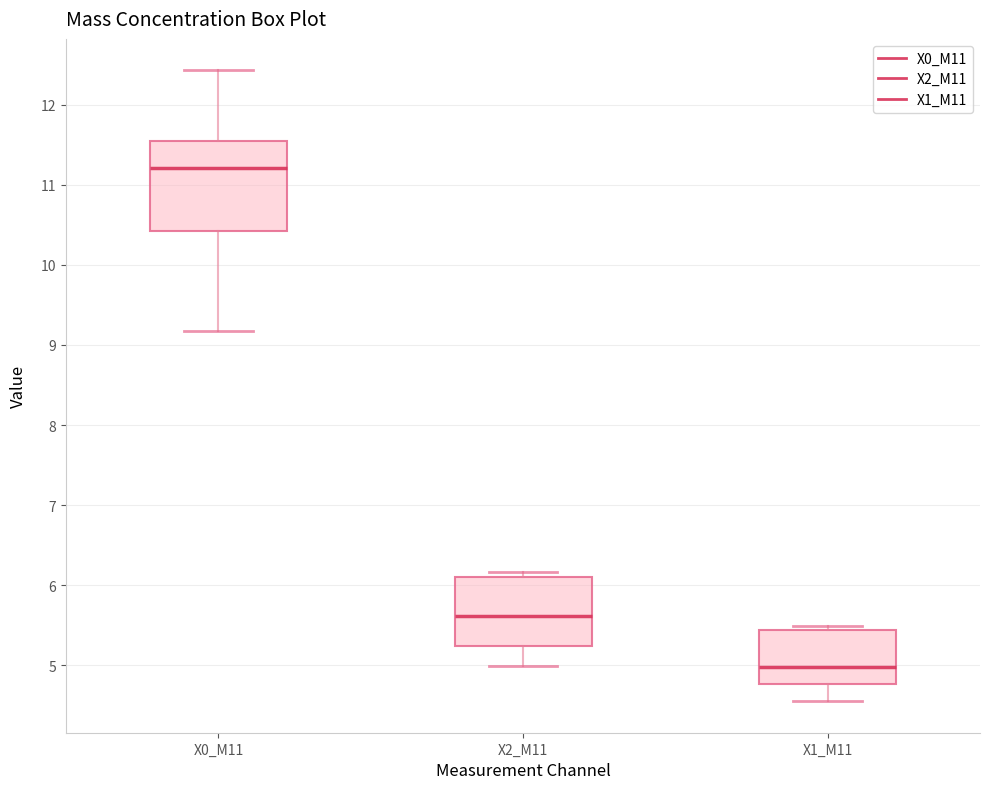

Reading left to right, transcribe this box plot: for each box, give where its median line is, the range the box spans, and where its two whiskers end, as read against the y-axis. The values are not printed on the chart, so give them approximately, as read against the axis.

X0_M11: median 11.2, box 10.4 to 11.5, whiskers 9.2 to 12.4
X2_M11: median 5.6, box 5.2 to 6.1, whiskers 5.0 to 6.2
X1_M11: median 5.0, box 4.8 to 5.4, whiskers 4.6 to 5.5